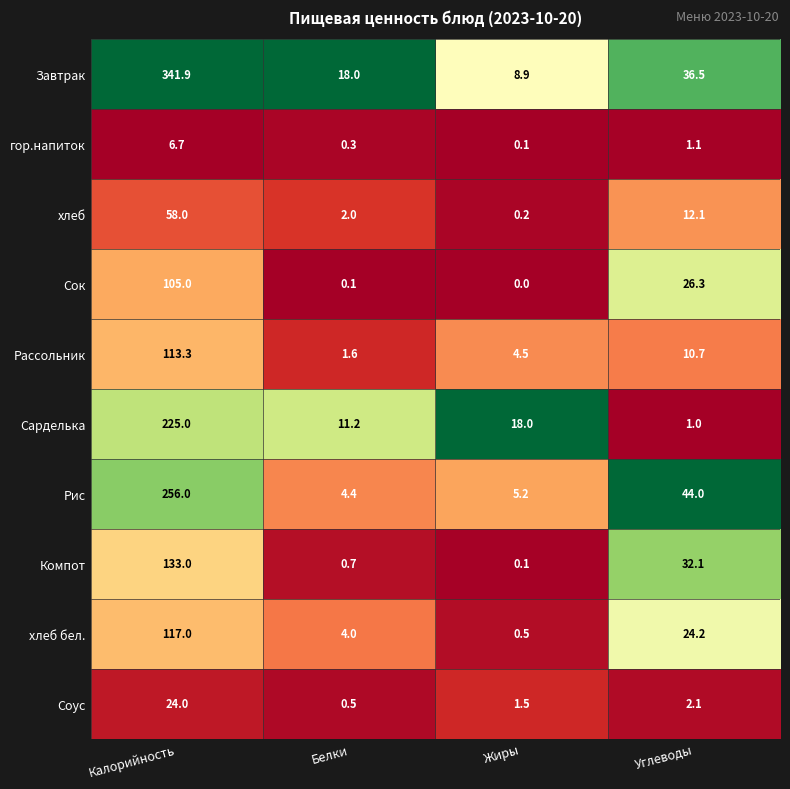

What value does the Соус series have at Калорийность?

24.0